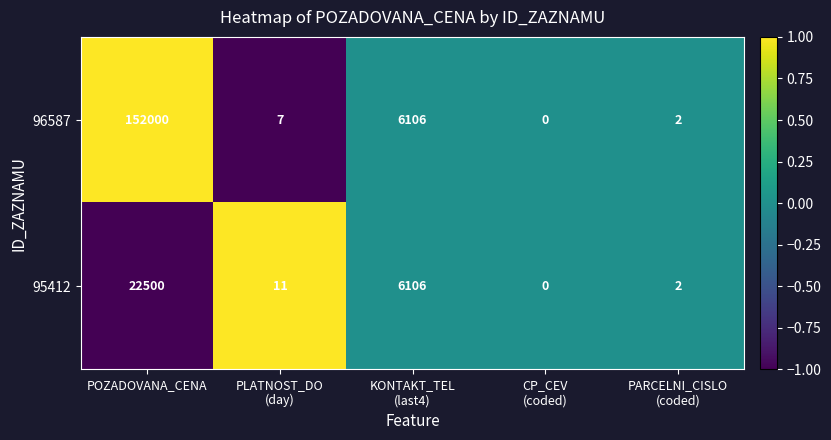

Rank the series by their maximum value, from lowest to highest.

95412, 96587